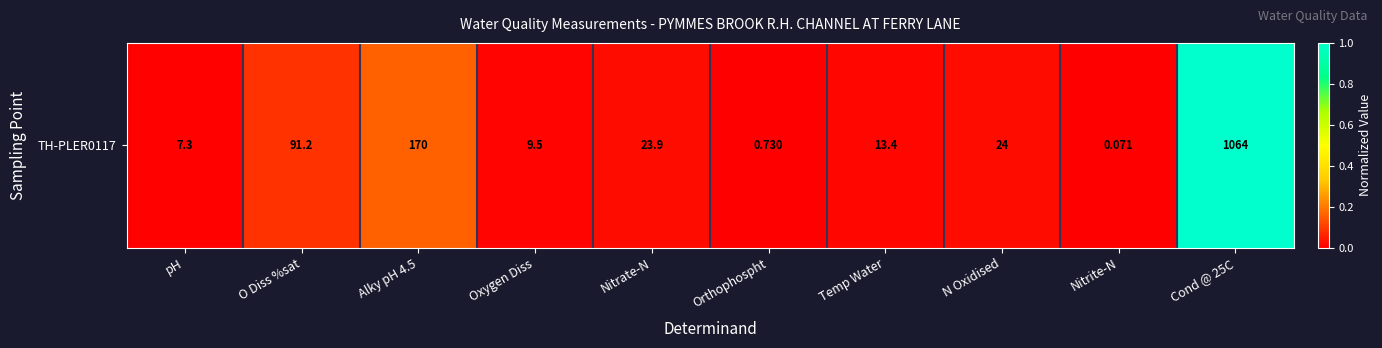

At which label is the value closest to 0?

Nitrite-N